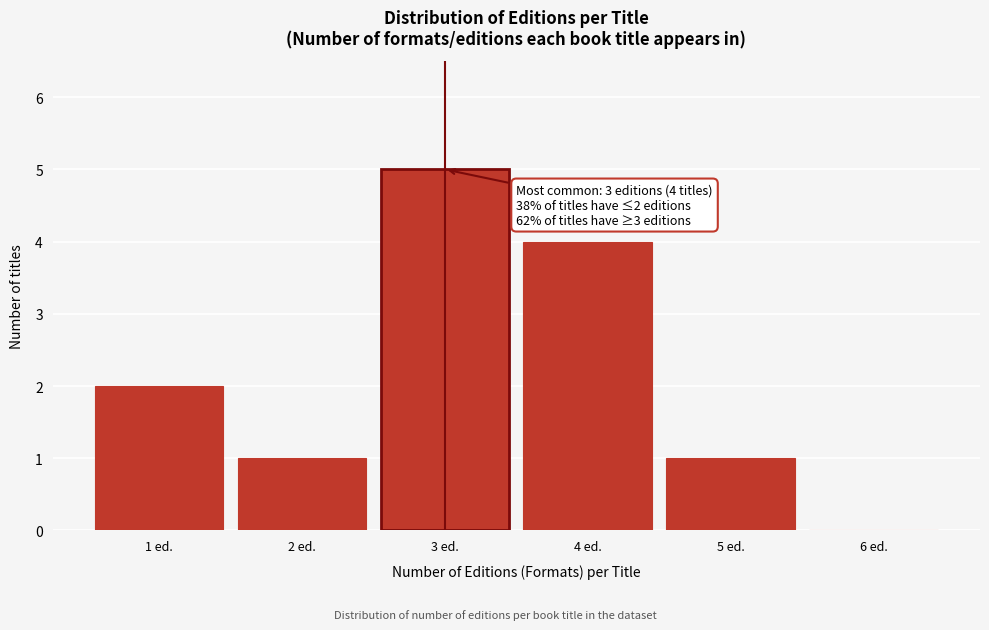

Over which range of the x-axis is the bar tallest?

2.5 to 3.5